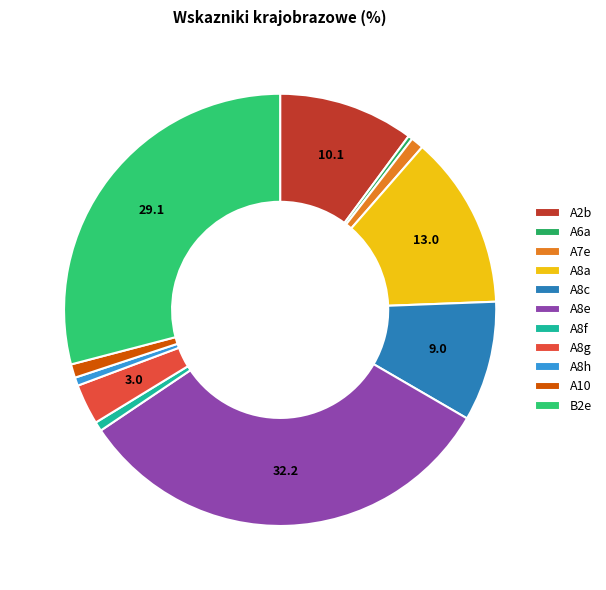

The A7e slice represents 1% of the pie. True or false?

True